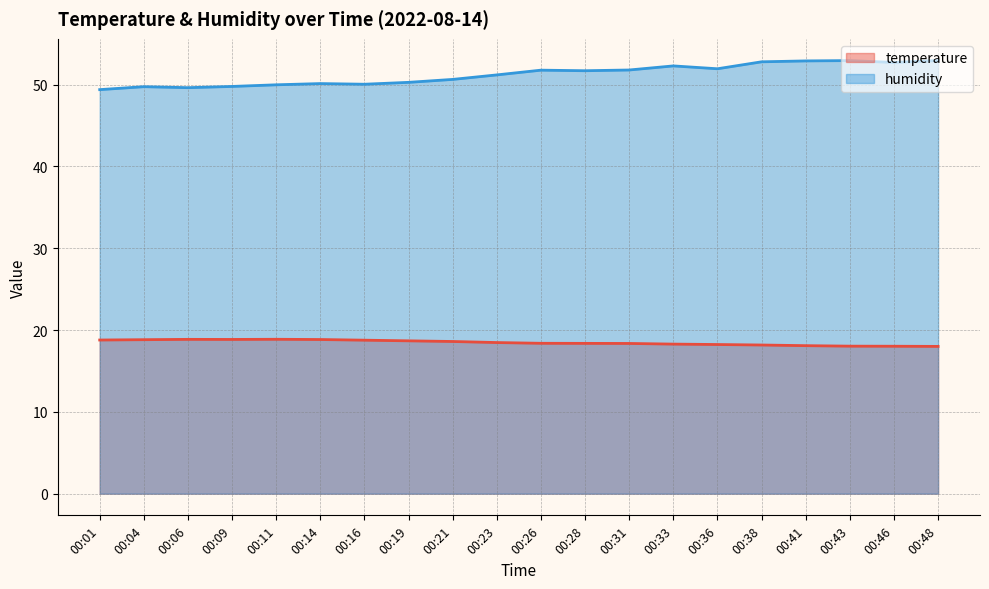

Is the value of humidity at 00:09 greater than the value of temperature at 00:38?

Yes